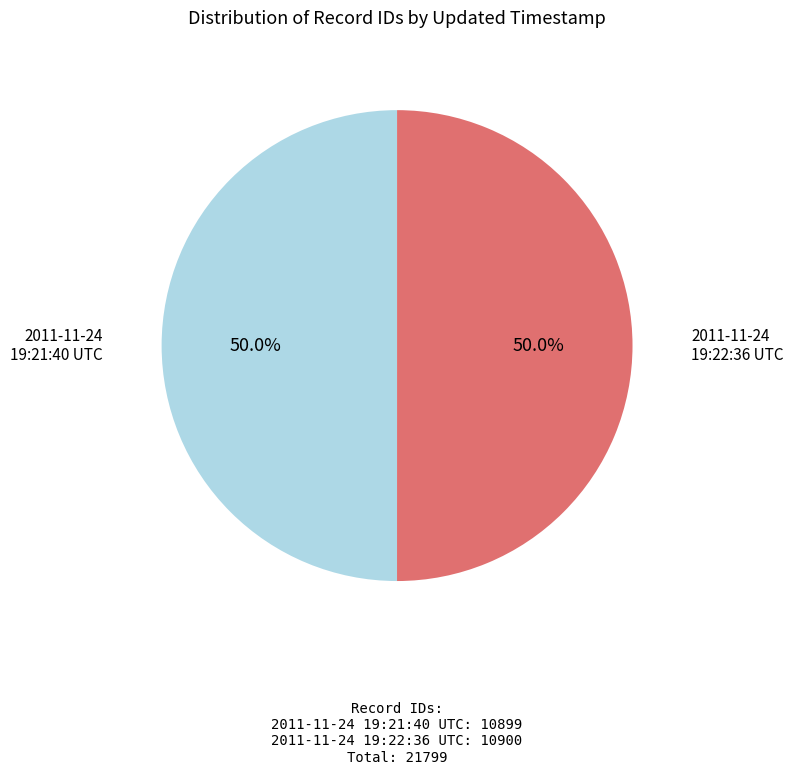

Count the number of slices in the pie.

2